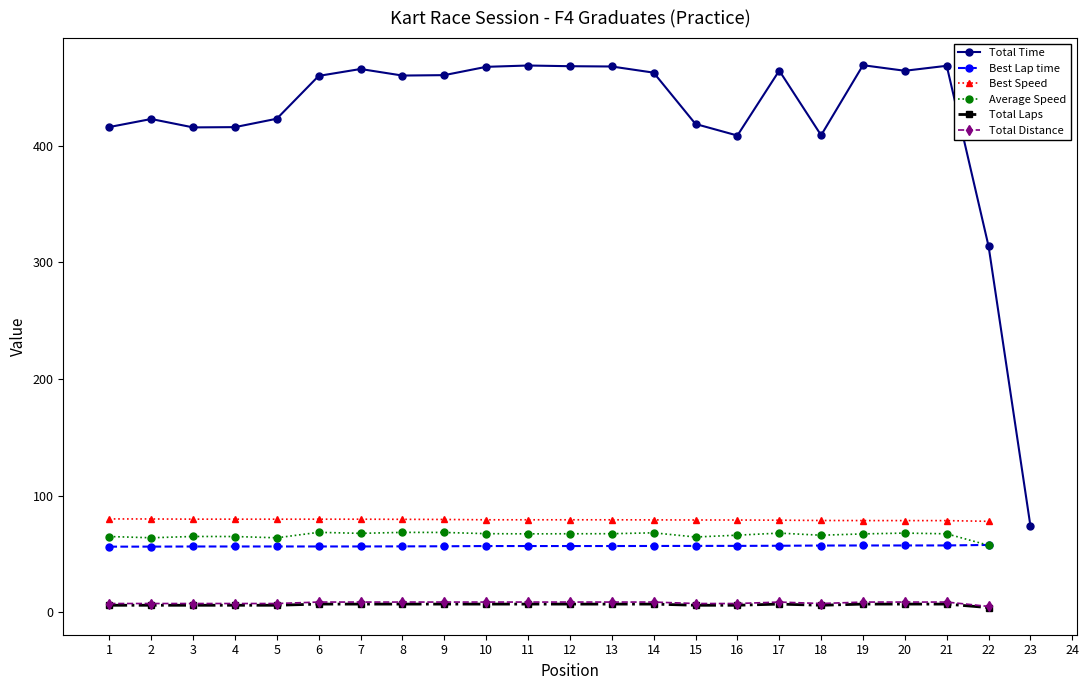

Where is Total Distance nearest to the value 4?

22